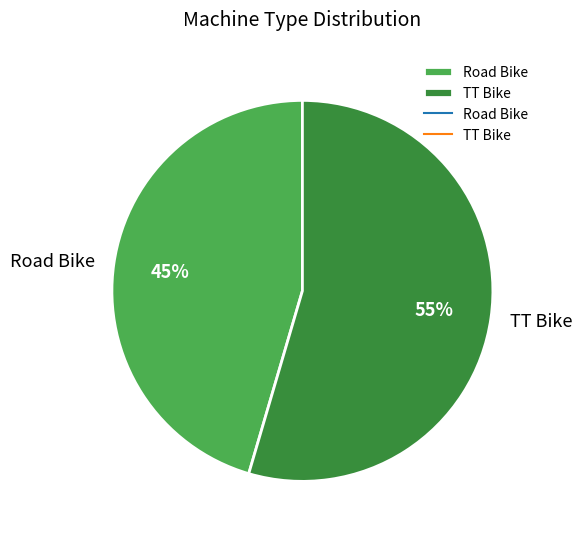

To the nearest percent, what portion does Road Bike represent?

45%